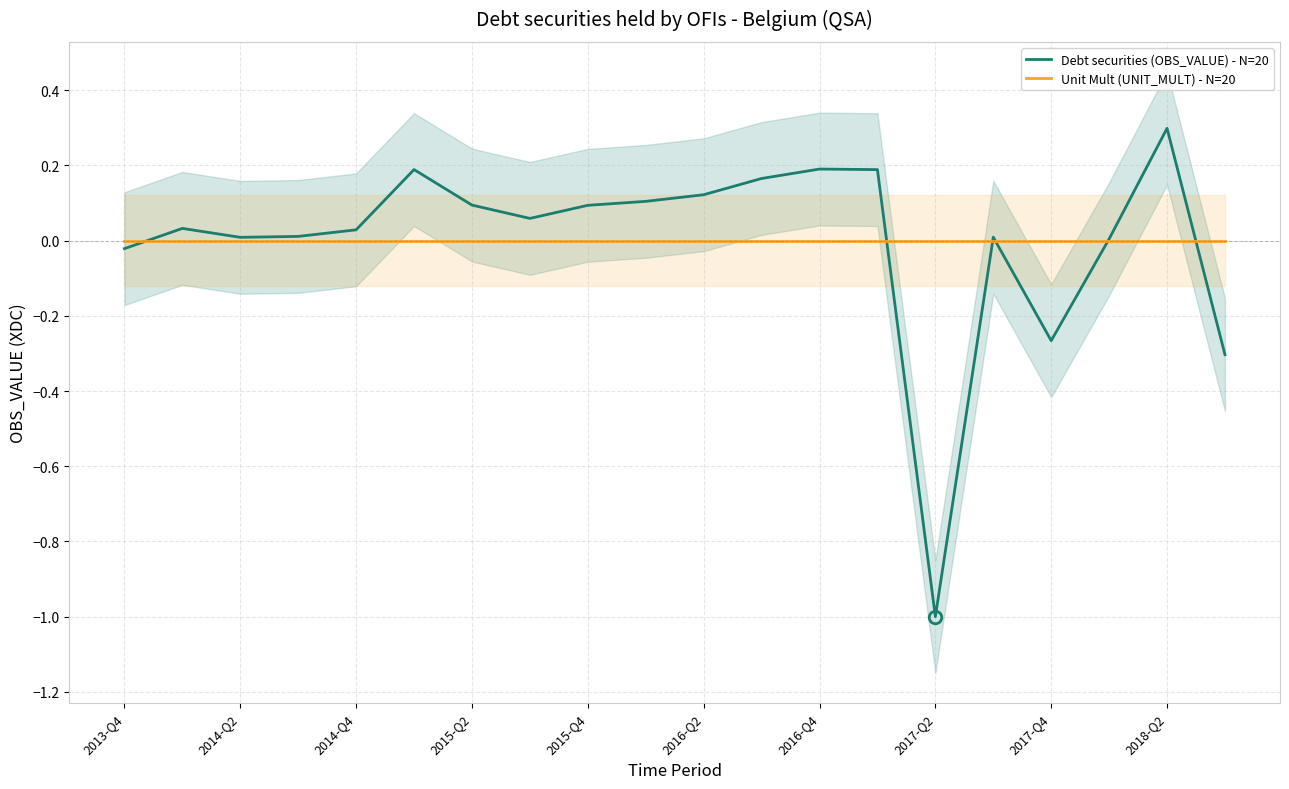

Does the chart display data point markers on the line(s)?

No